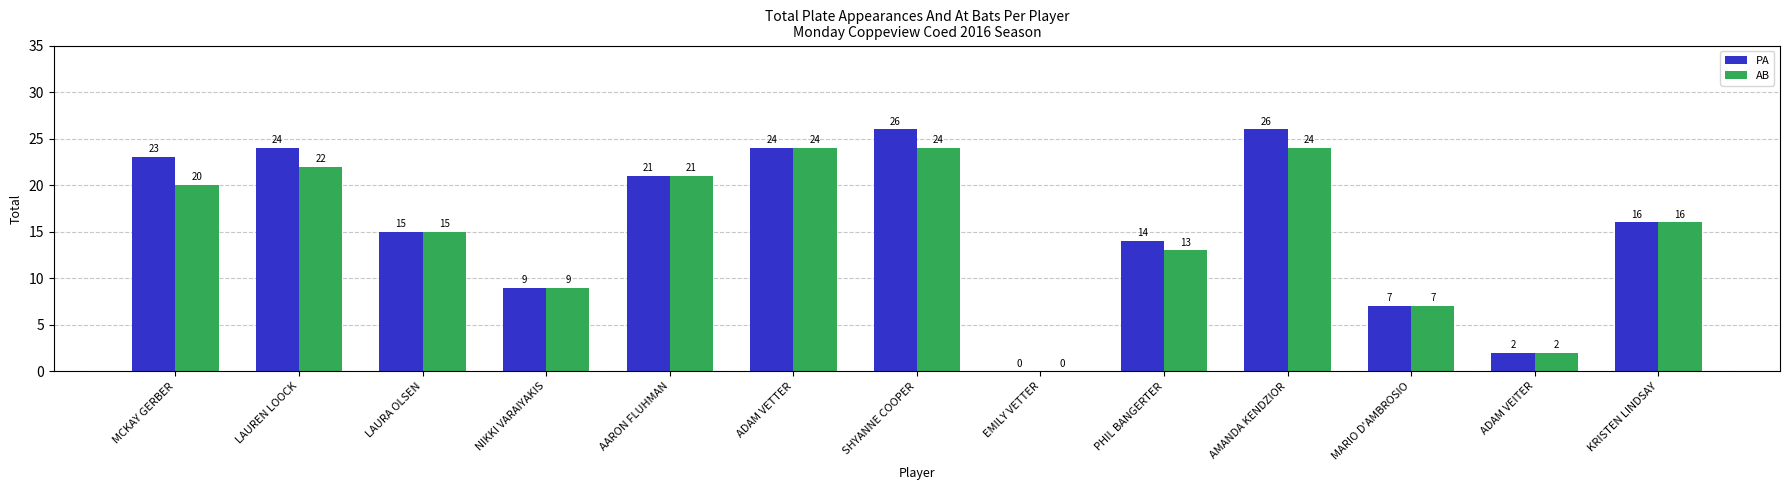

Count the number of data series in this chart.

2